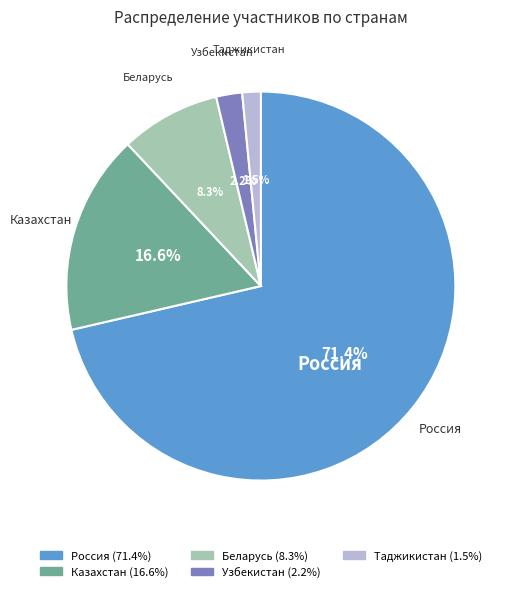

Combined, what portion of the pie is Казахстан and Беларусь?

24.9%